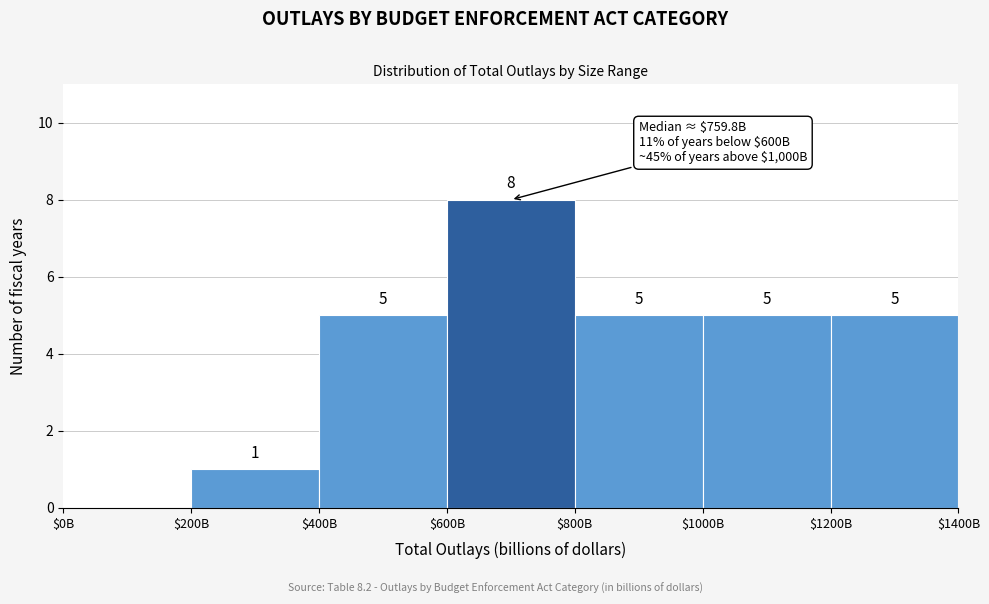

What is the approximate value at $1200B?

5